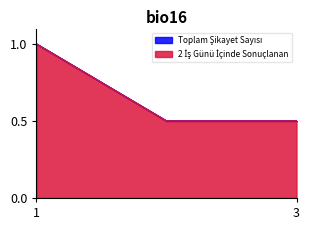

The 2 İş Günü İçinde Sonuçlanan series shows 0.9 at 2. True or false?

False